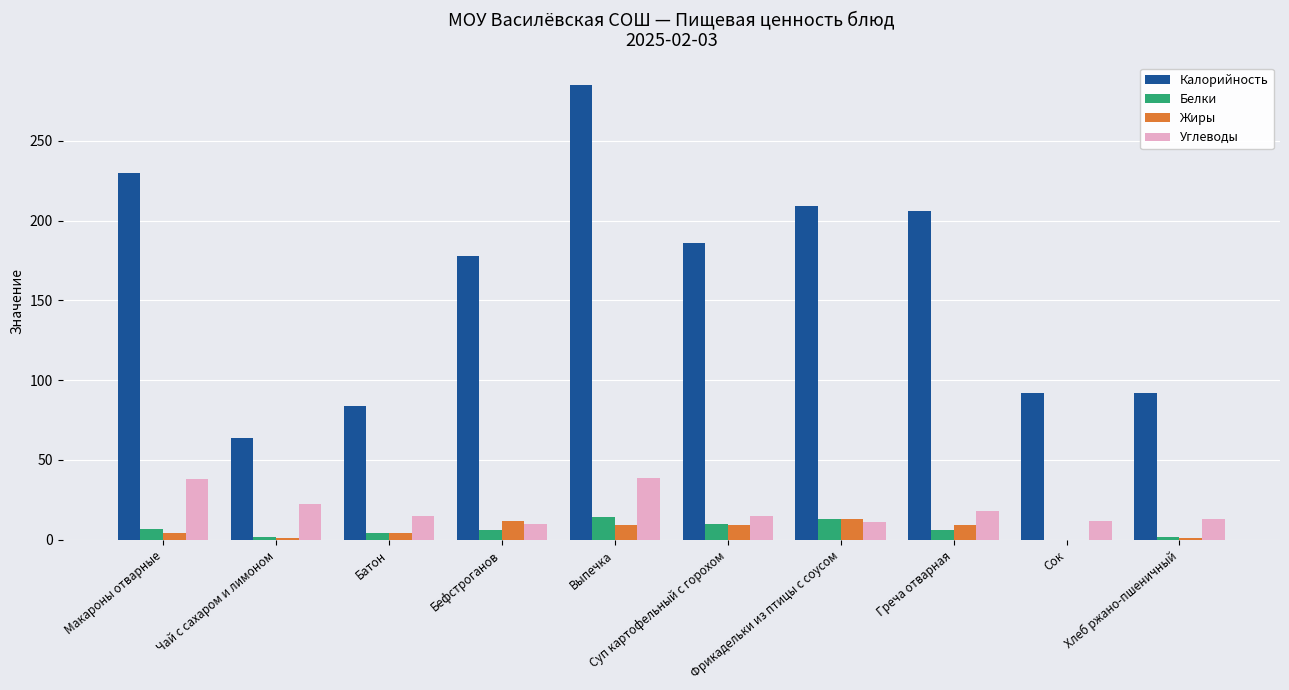

Which series has the widest spread of values?

Калорийность